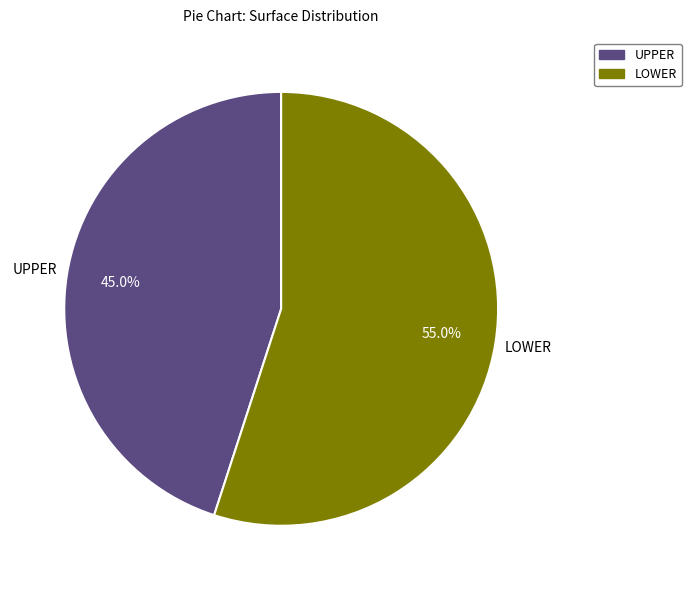

Is there any slice that represents more than half of the pie?

Yes